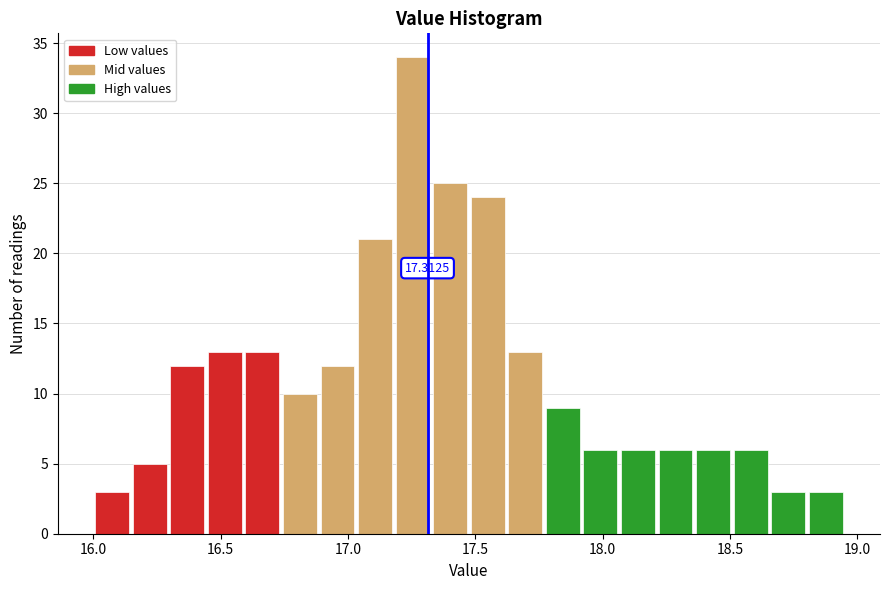

Read against the x-axis, roughly where is the centre of the tallest bar?

17.25